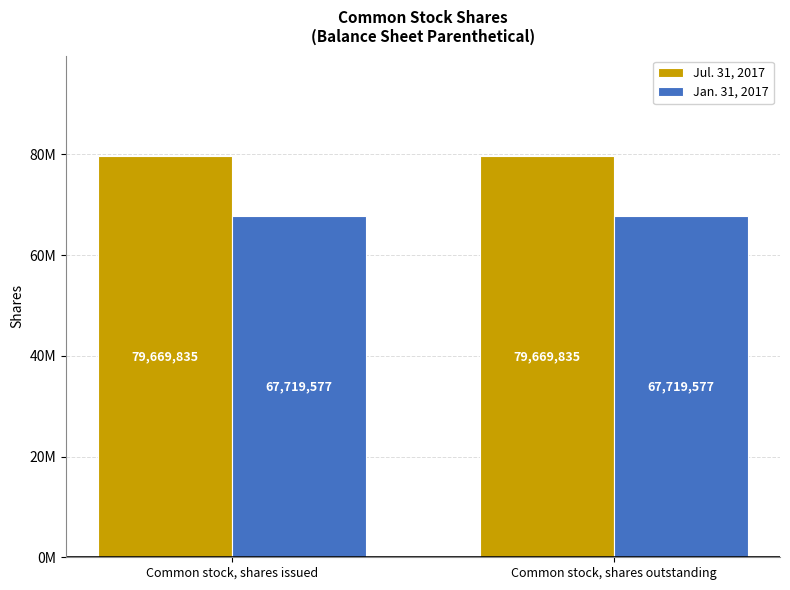

Does the chart contain stacked bars?

No